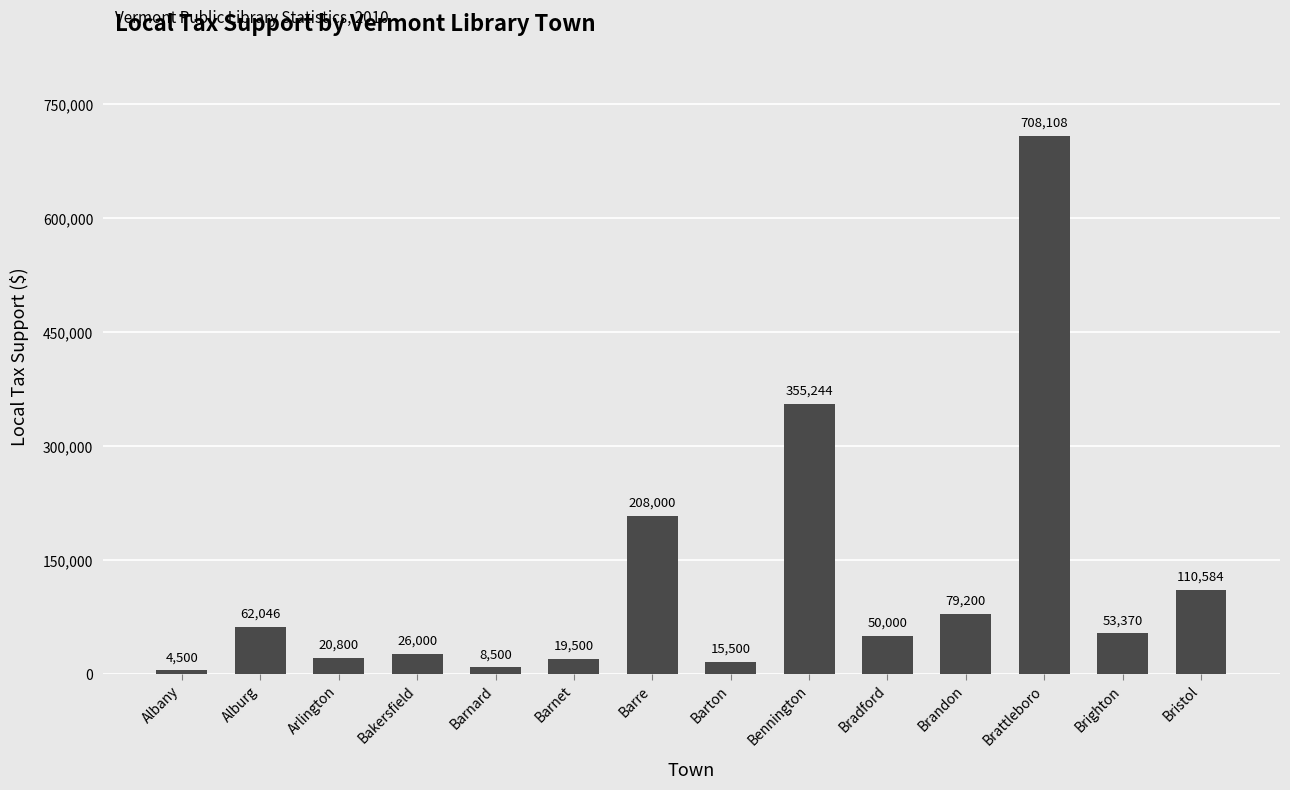

Approximately how many times larger is the value at Barnard compared to Bakersfield?

0.3